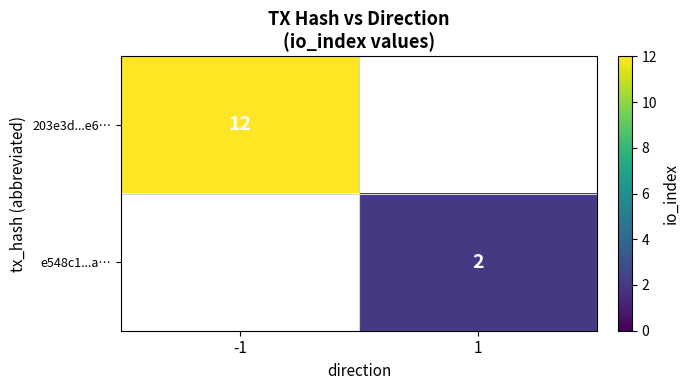

Is the value of e548c1...a… at 1 greater than the value of 203e3d...e6… at -1?

No